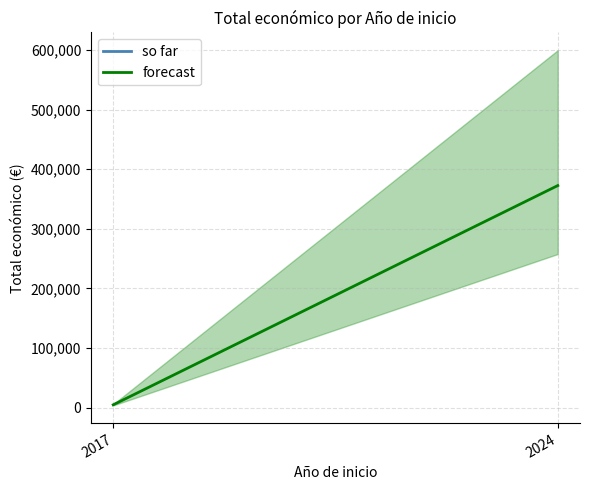

What is the value of the 2nd point from the left?

372545